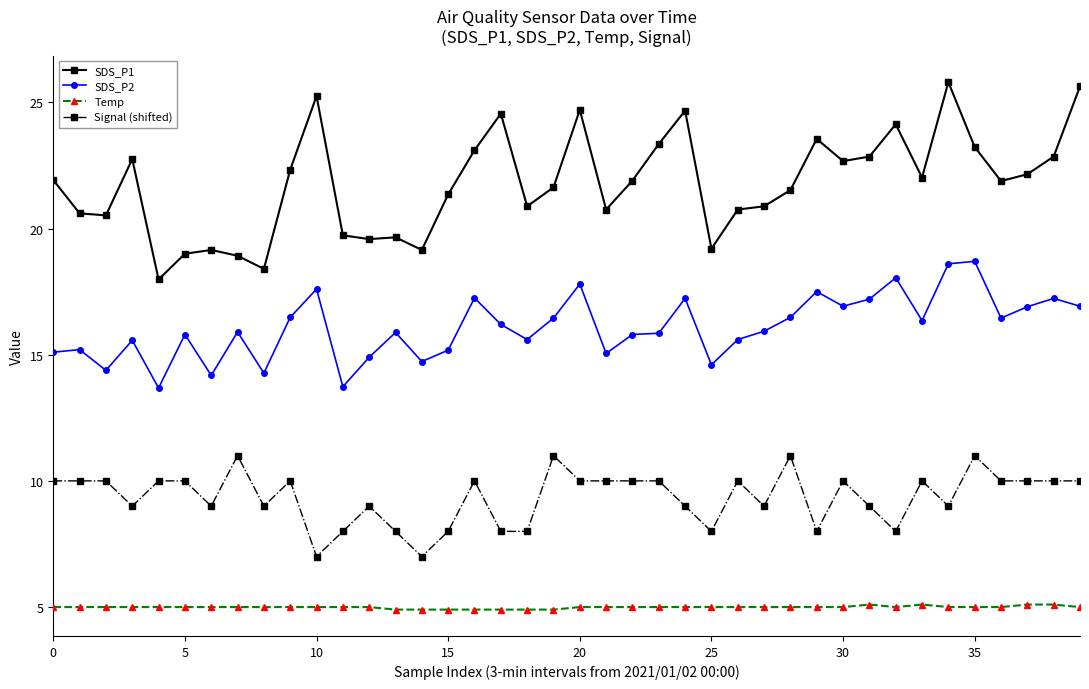

Which series has the largest range (max minus min)?

SDS_P1